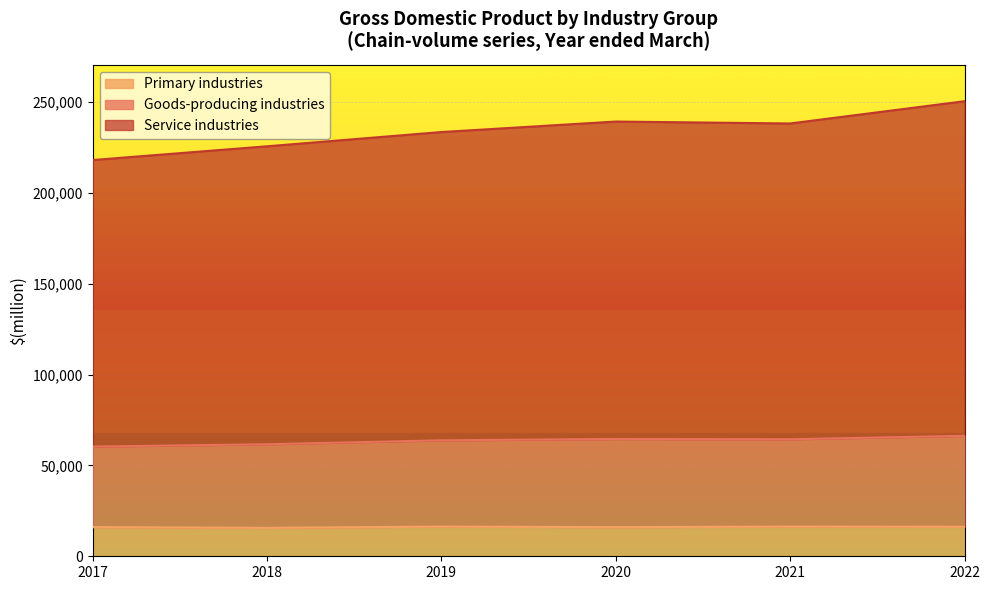

In Service industries, how many points are lower than both neighbors (excluding endpoints)?

1